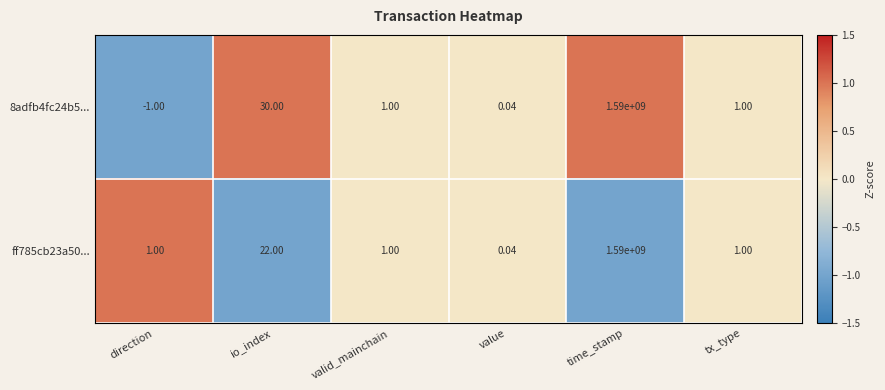

At which category is the sum across all series the highest?

time_stamp